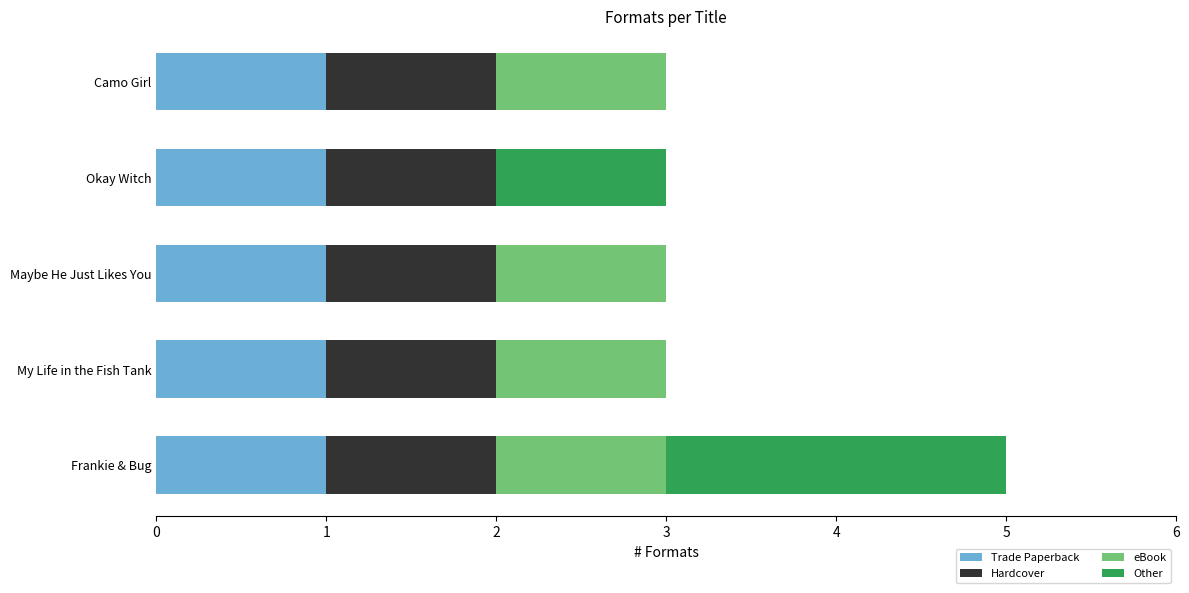

What is the total value across all series at Frankie & Bug?

5